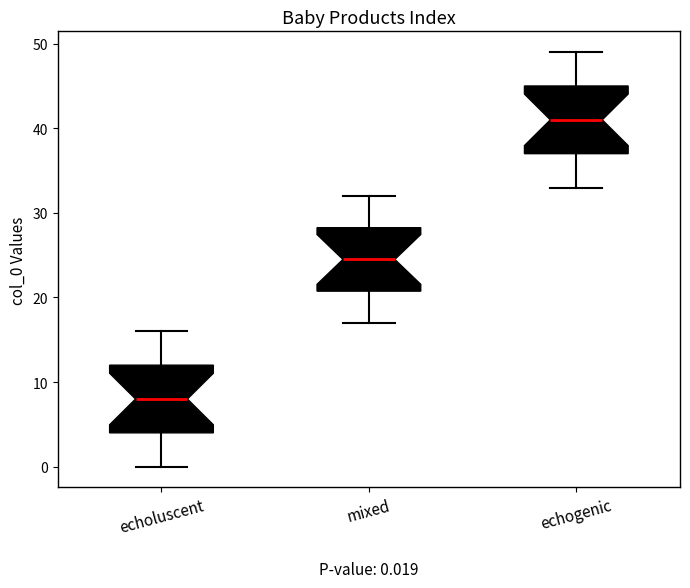

Which box has the lowest median line?

echoluscent